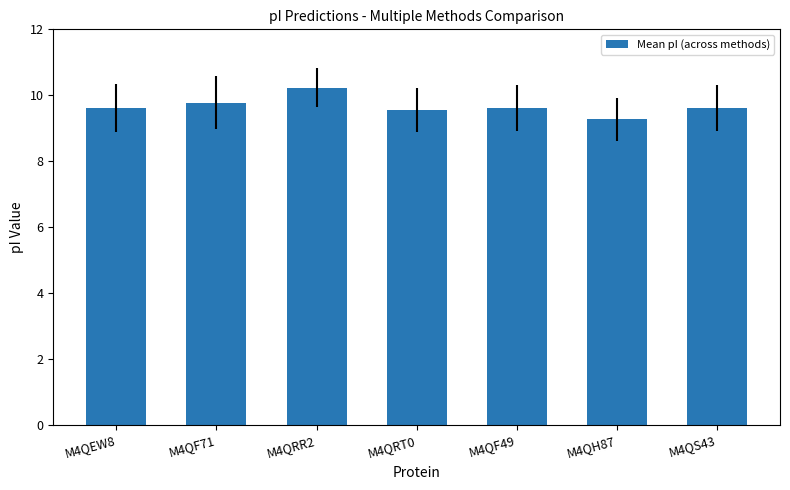

Does the chart contain any negative values?

No